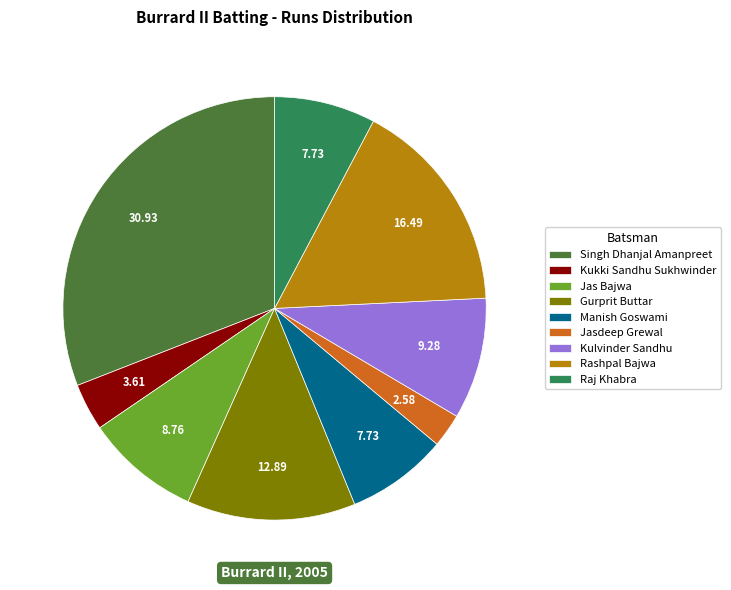

Is there a majority slice in this chart?

No